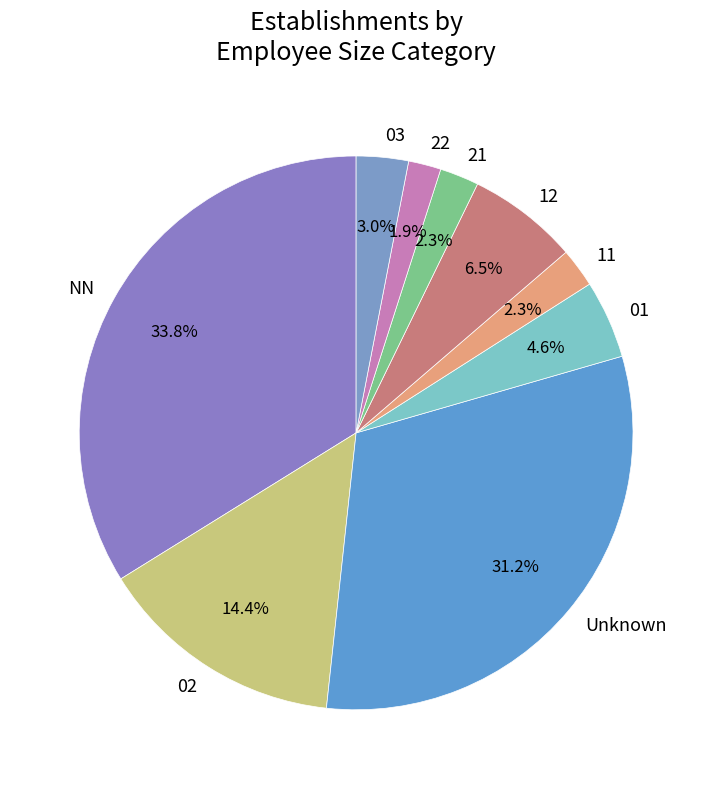

True or false: NN accounts for 43% of the total.

False